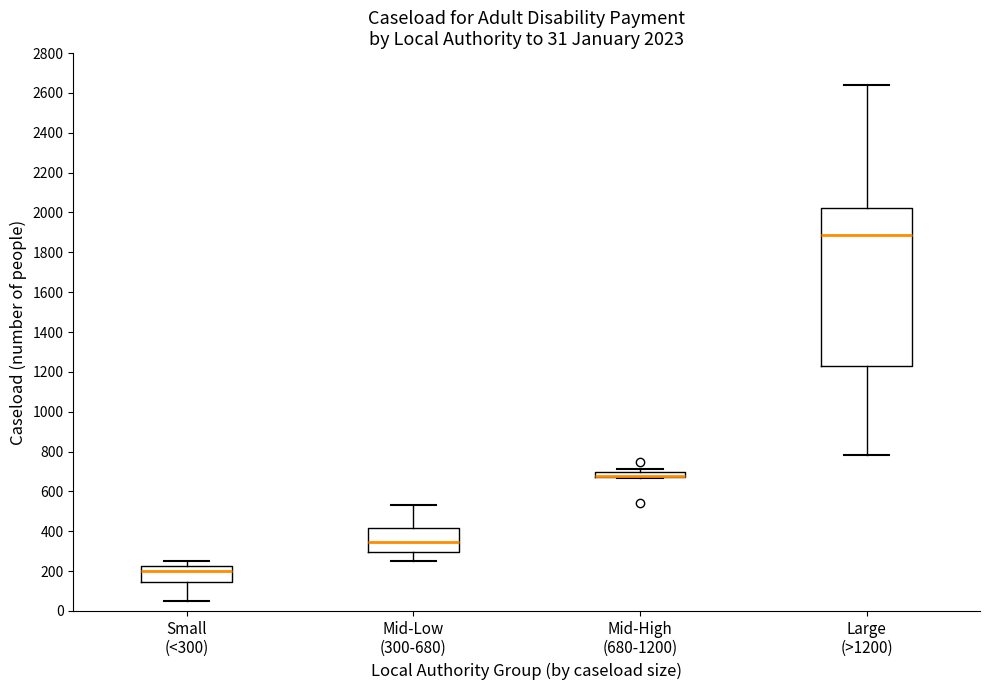

Comparing the boxes themselves (not the whiskers), which one is the tallest?

Large (>1200)